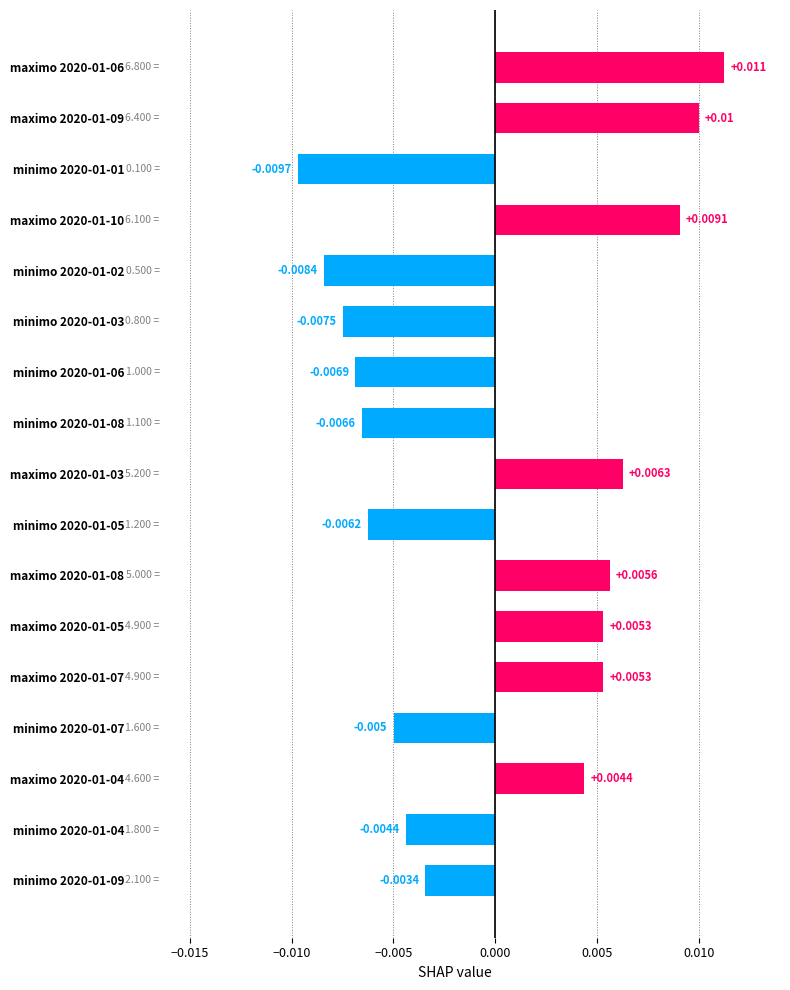

Does the chart contain any negative values?

Yes